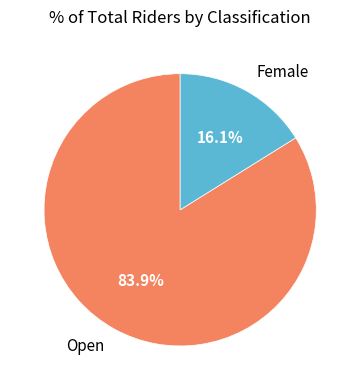

Combined, do Female and Open account for over 50%?

Yes